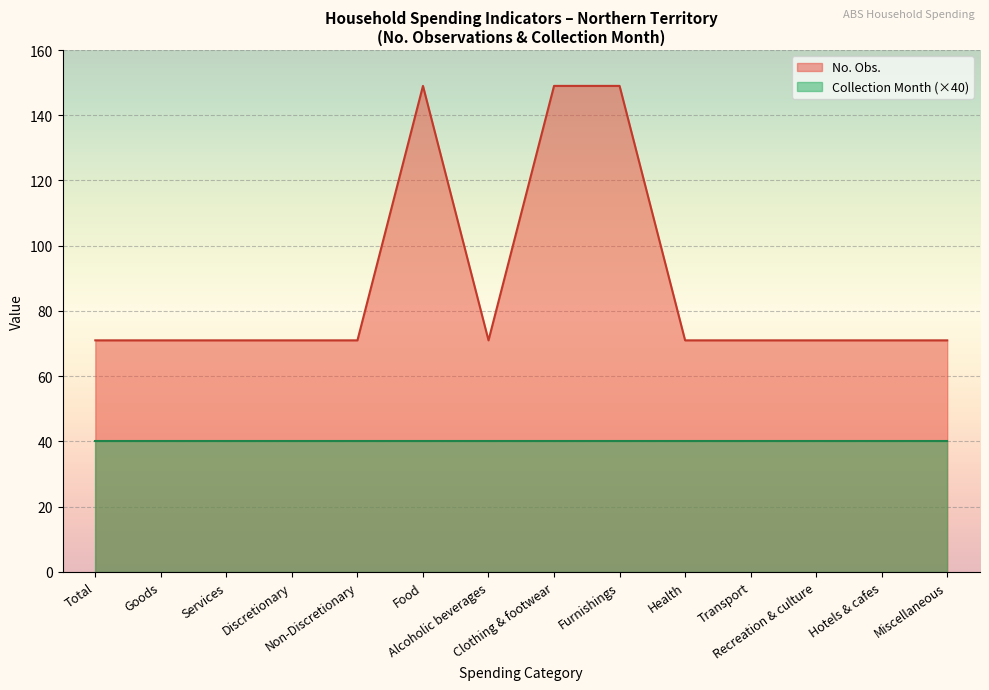

Which label corresponds to the largest value in the chart?

Food